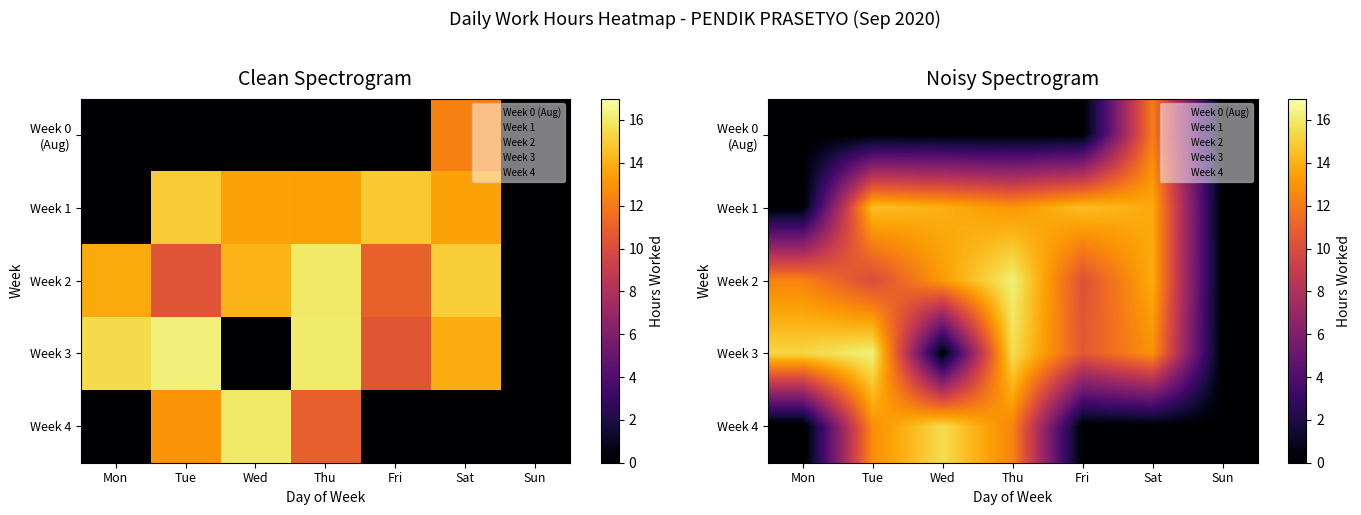

At how many categories does at least one series exceed 10?

6